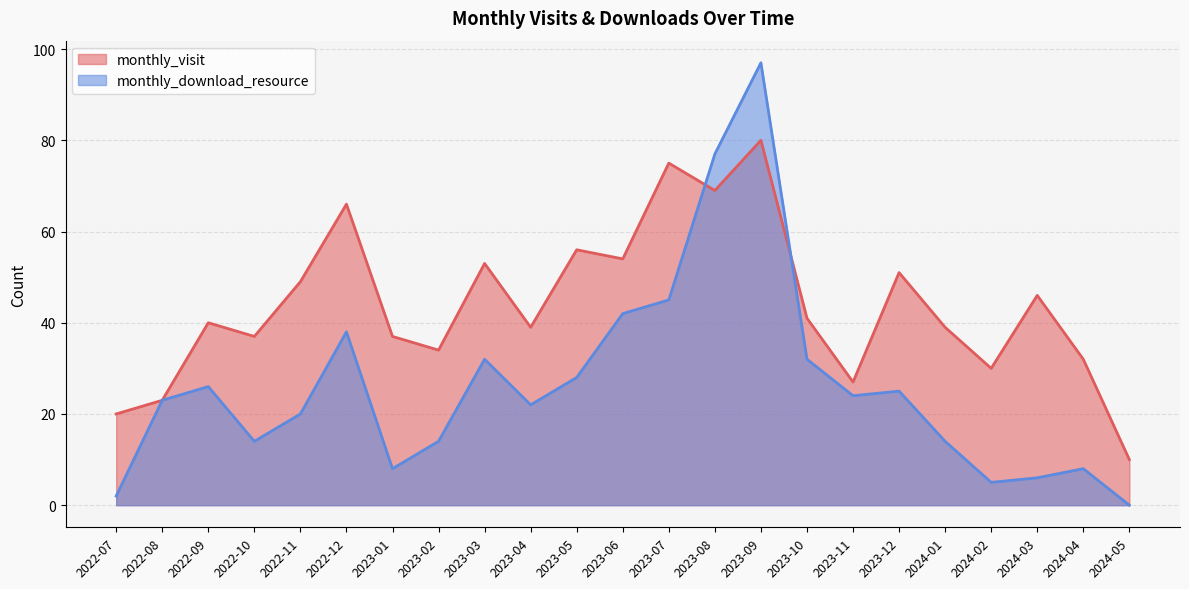

Does the chart have visible grid lines?

Yes